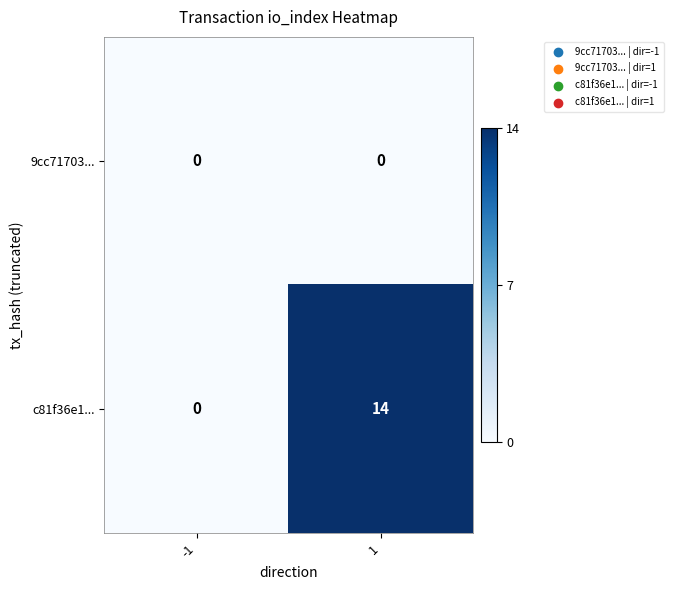

Which series has the widest spread of values?

c81f36e1...